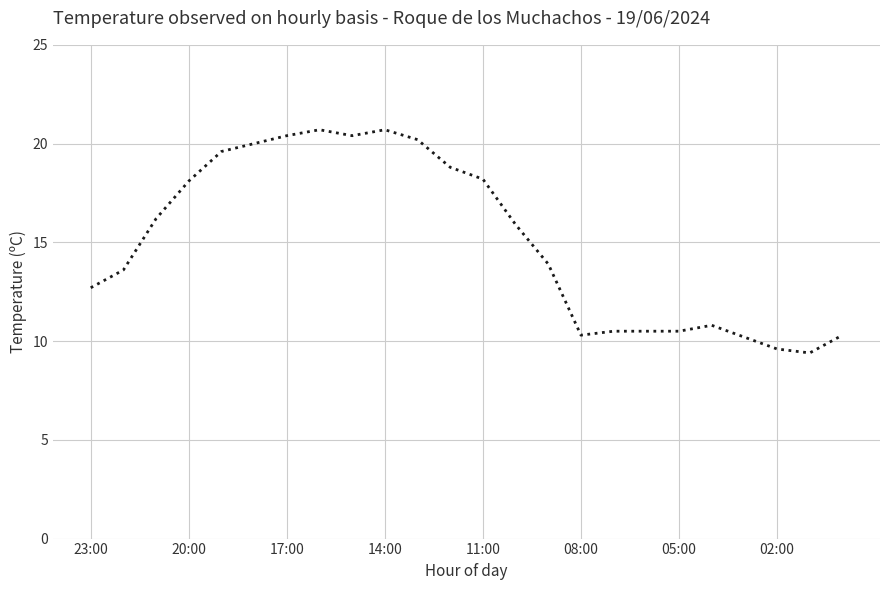

What is the smallest value displayed?

9.4